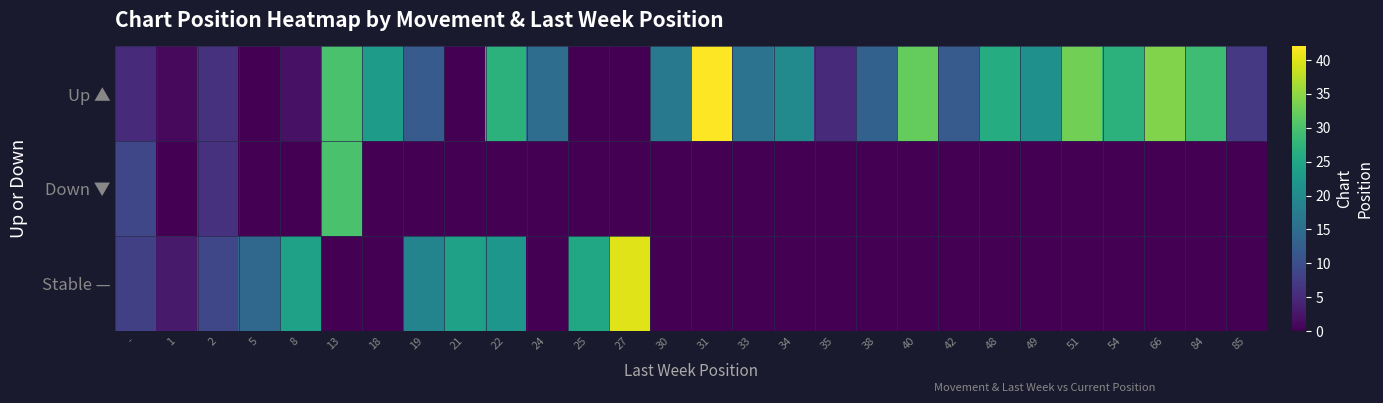

What is the total value across all series at 48?

26